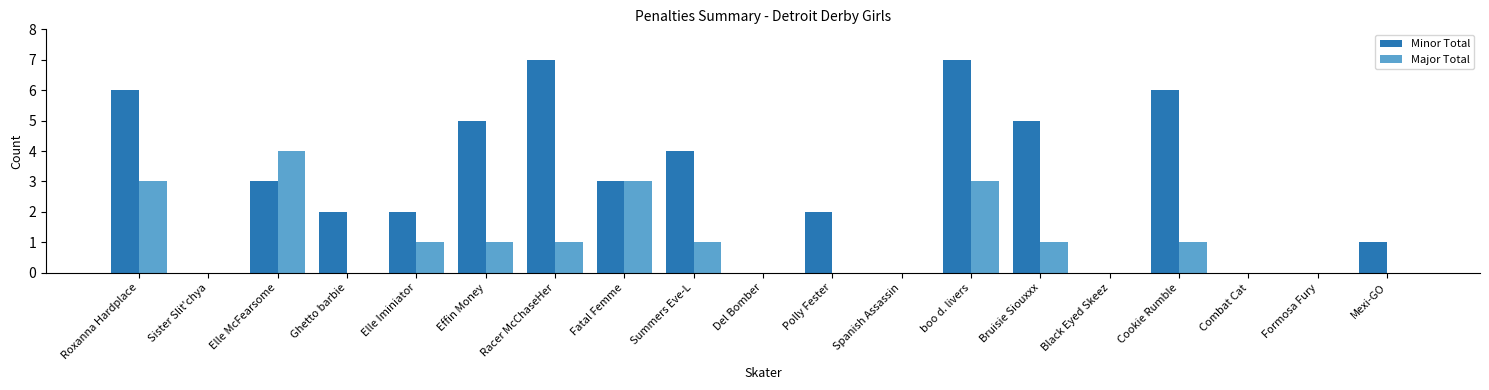

Between Racer McChaseHer and Fatal Femme, which series saw the biggest shift?

Minor Total